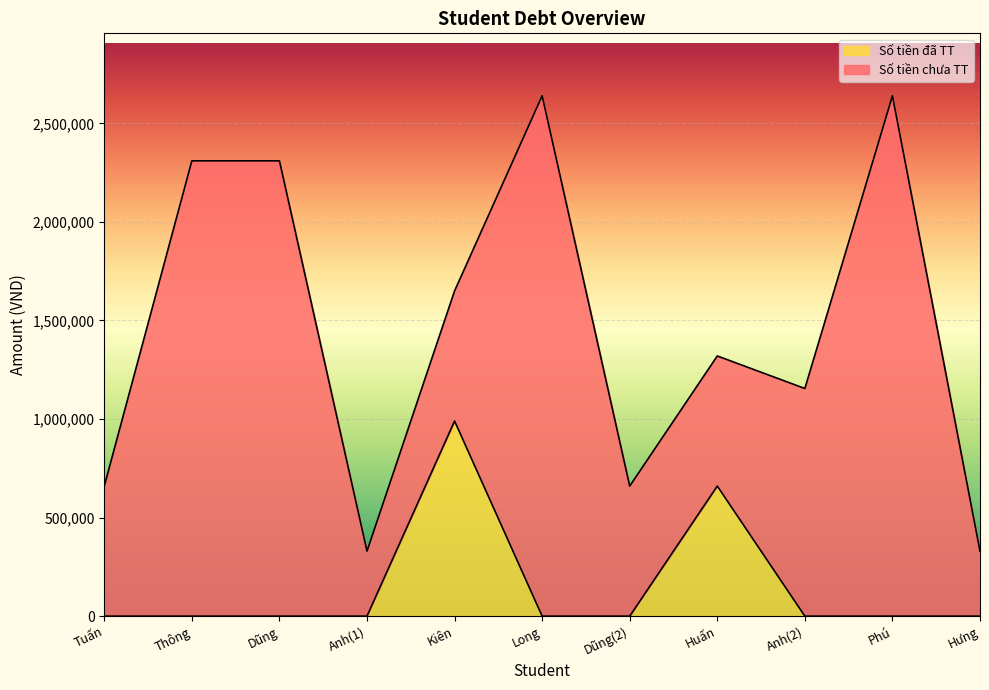

The value at Dũng(2) is 0. True or false?

True